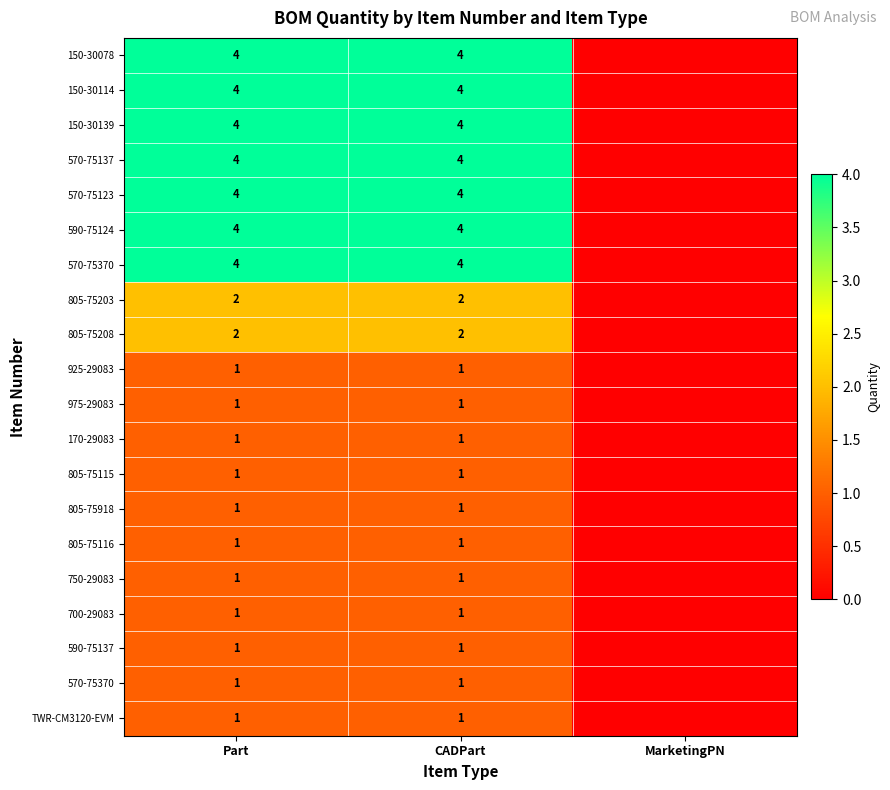

What is the maximum value shown in the chart?

4